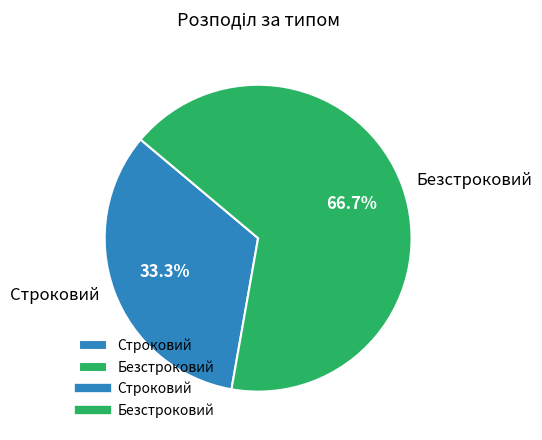

Which has a higher value, Строковий or Безстроковий?

Безстроковий